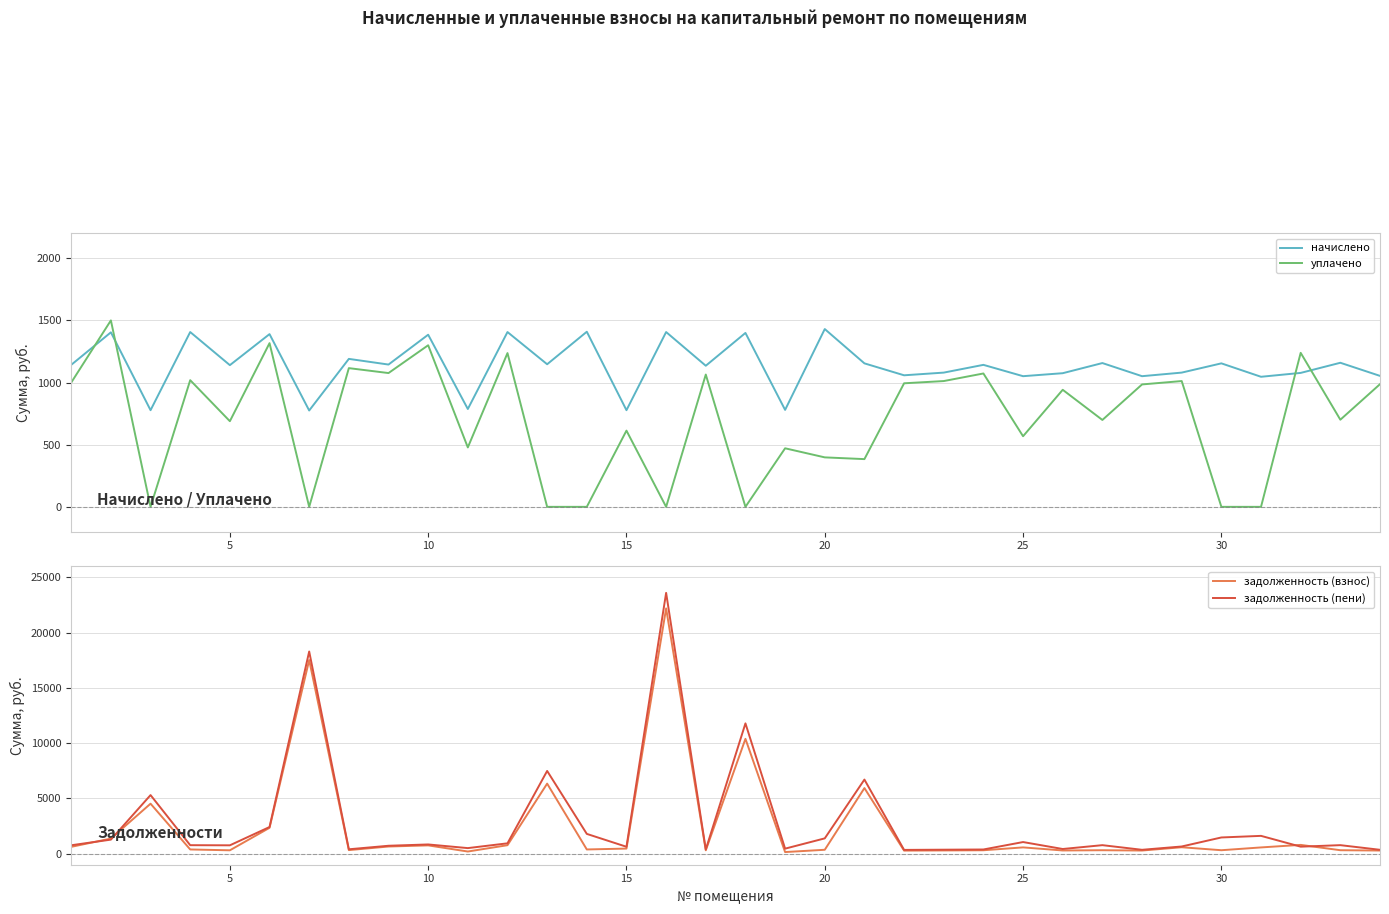

Count the number of categories in the chart.

34